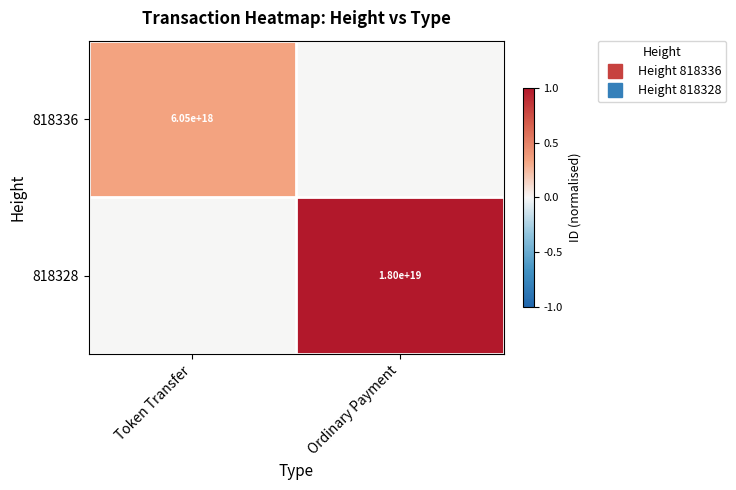

Which category has the highest value in the 818336 series?

Token Transfer